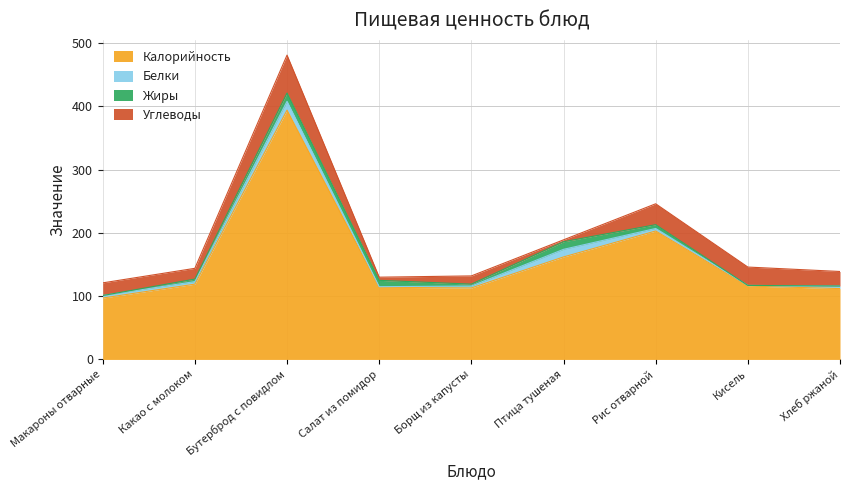

Reading left to right, extract all data points from this chart.

Калорийность: 97	119	394	114	113	162	203	116	112
Белки: 4	4	14	1	3	12	4	1	4
Жиры: 0	4	13	10	3	12	6	0	0
Углеводы: 20	17	60	5	13	3	33	29	23